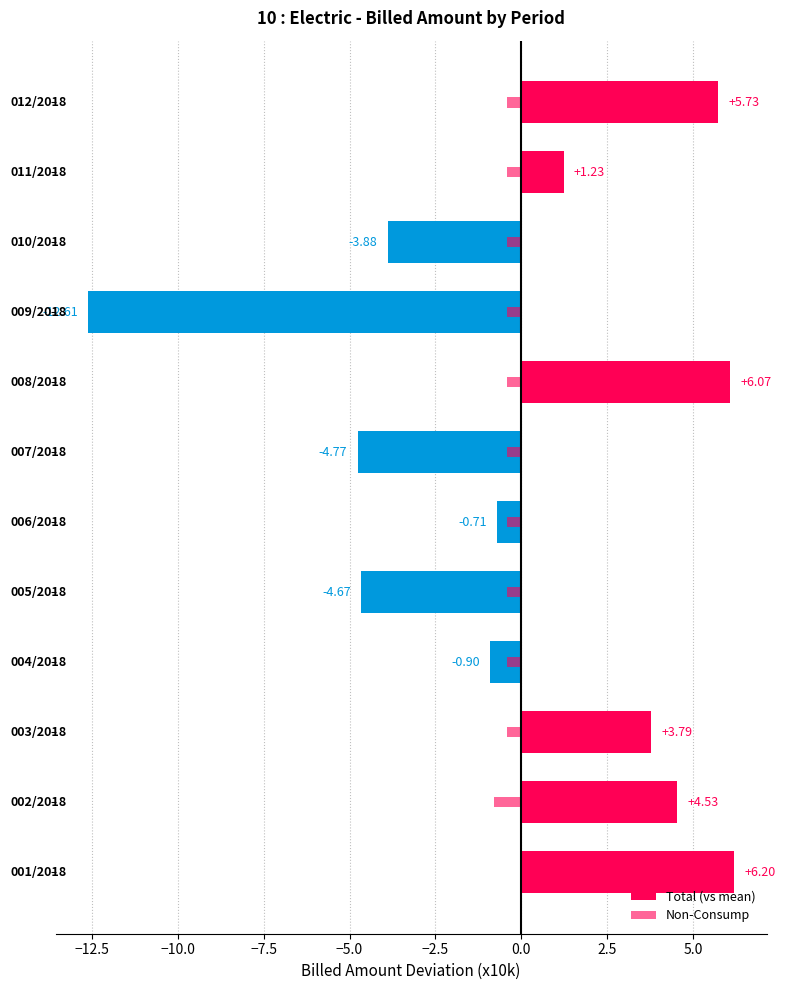

Reading left to right, what are all the values shown in this chart?

Total (vs mean): 6.2	4.5	3.8	-0.9	-4.7	-0.7	-4.8	6.1	-12.6	-3.9	1.2	5.7
Non-Consump: 0.0	-0.8	-0.4	-0.4	-0.4	-0.4	-0.4	-0.4	-0.4	-0.4	-0.4	-0.4